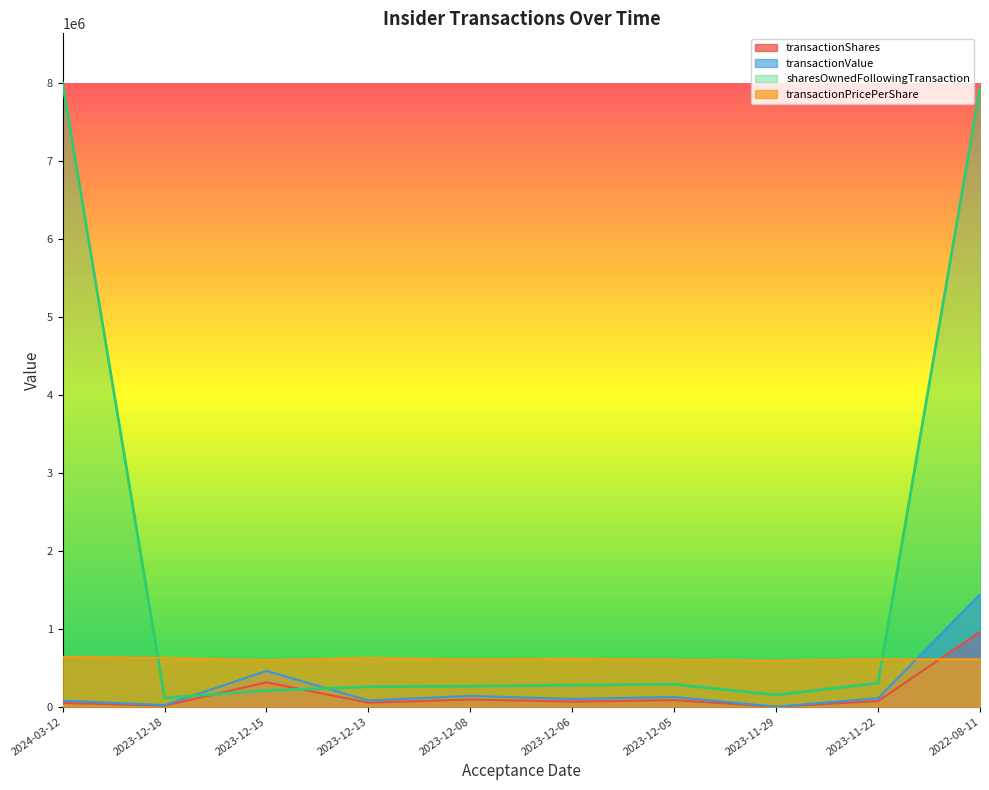

Reading left to right, extract all data points from this chart.

transactionShares: 49013.6	12798.4	312022.9	51213.0	92616.8	65003.4	83962.7	13.1	72606.7	958976.5
transactionValue: 77284.7	19698.5	459277.7	78887.4	138475.6	98713.1	124461.1	22.3	108573.3	1438464.8
sharesOwnedFollowingTransaction: 7991471.0	112996.0	207004.0	254825.0	262660.0	276851.0	286811.0	149845.0	302027.0	7937882.0
transactionPricePerShare: 639317.7	624053.1	596800.0	624548.2	606210.2	615712.7	601015.1	590265.7	606297.4	608177.9